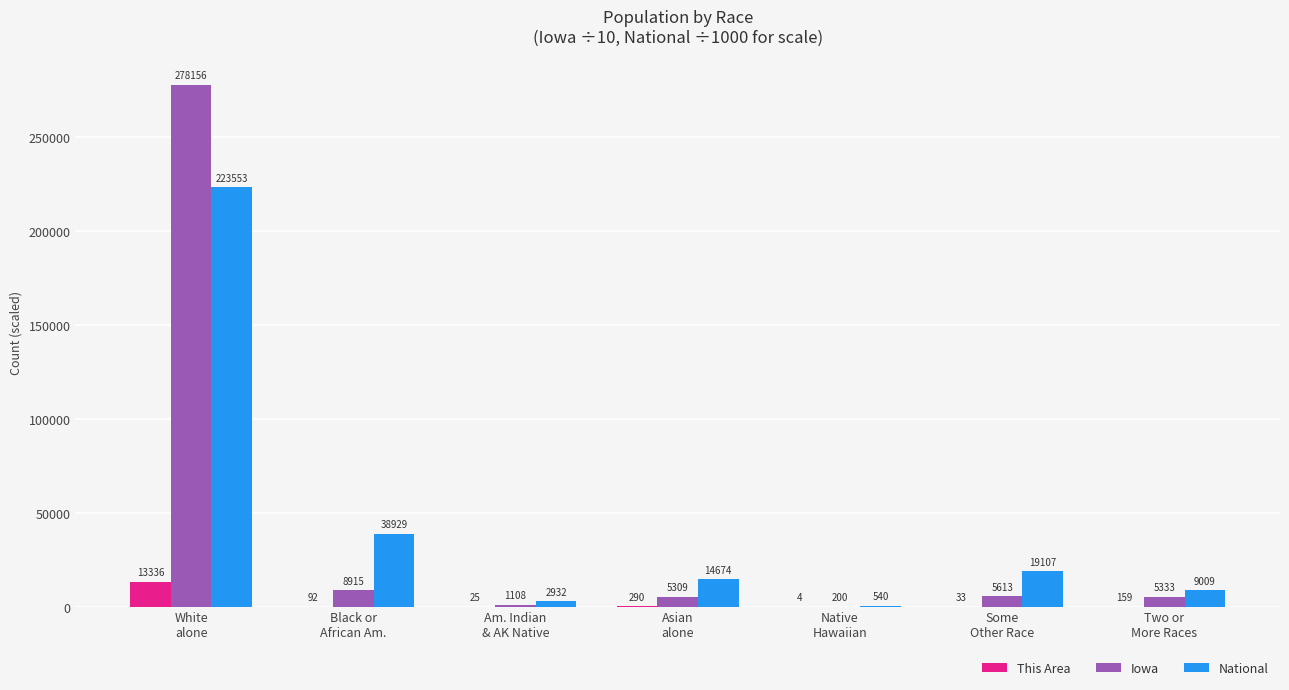

What is the maximum value for This Area?

13336.0